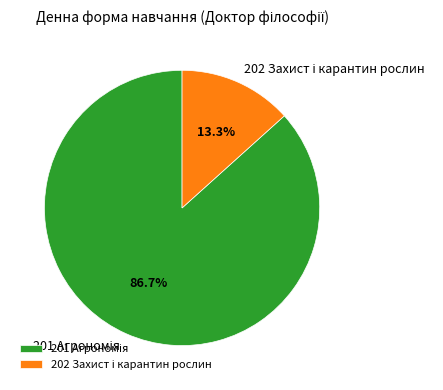

Count the number of slices in the pie.

2